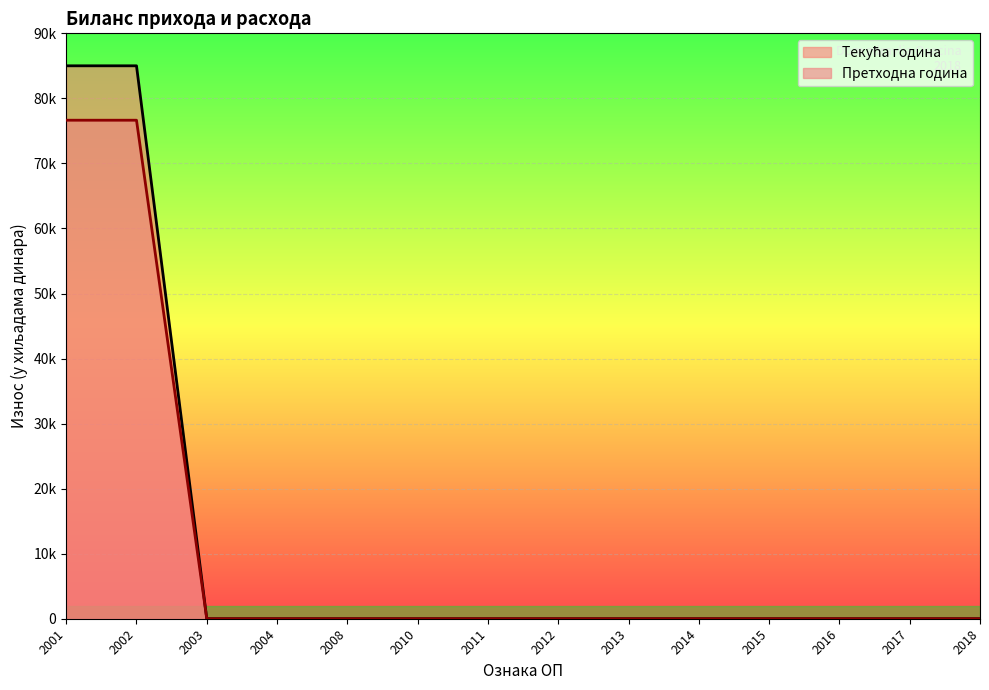

Which category has the highest value in the Претходна година series?

2001